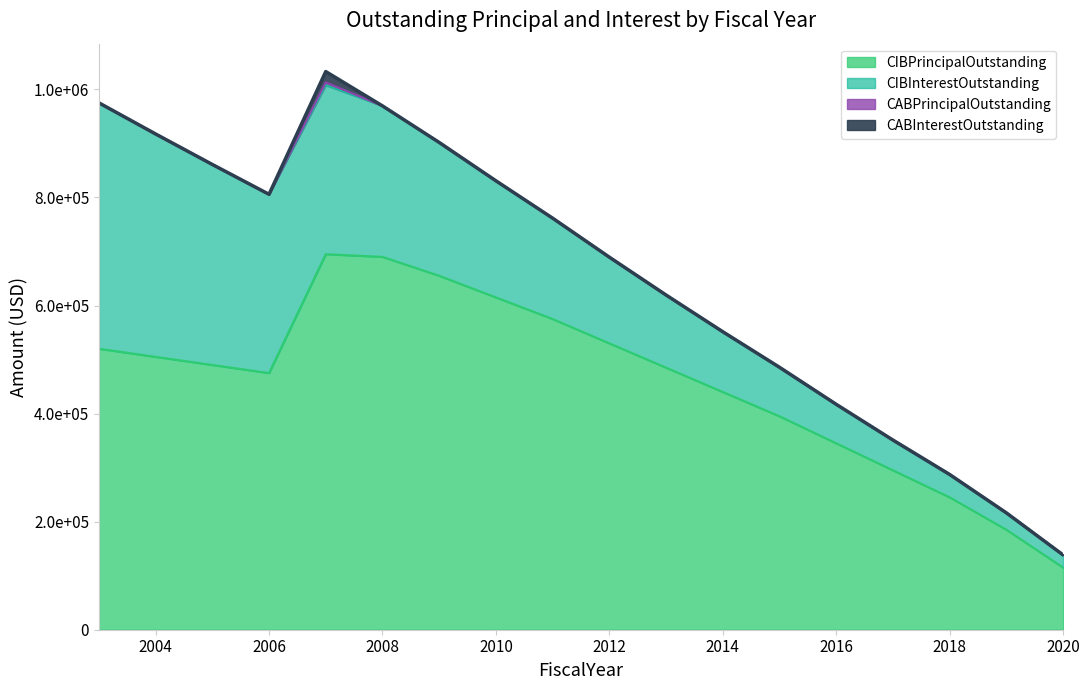

List the series in order of their peak value, lowest first.

CABPrincipalOutstanding, CABInterestOutstanding, CIBInterestOutstanding, CIBPrincipalOutstanding